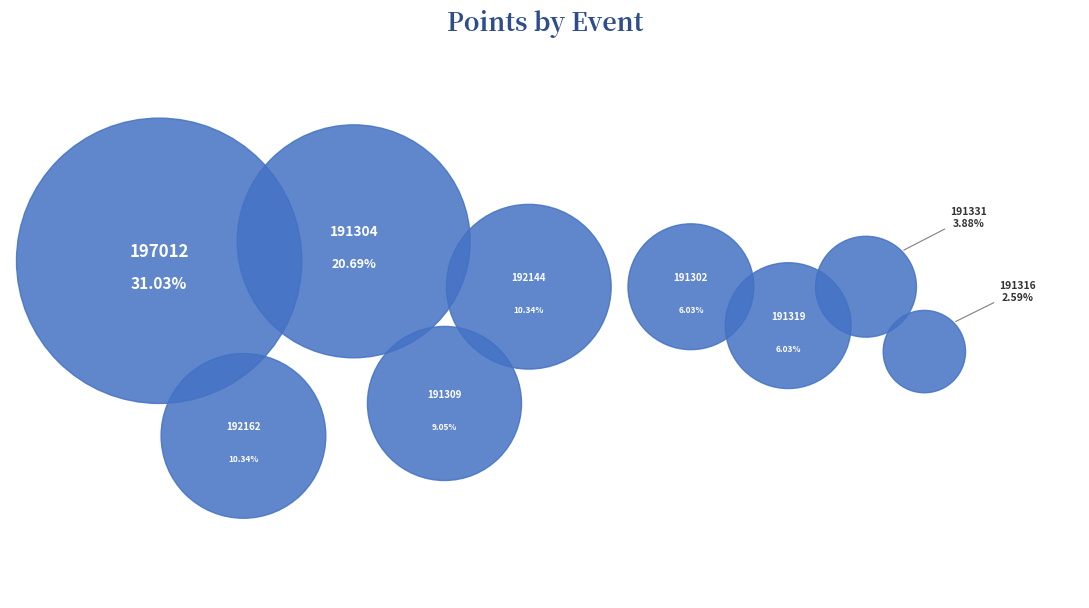

Combined, what portion of the pie is 197012 and 191304?

51.7%